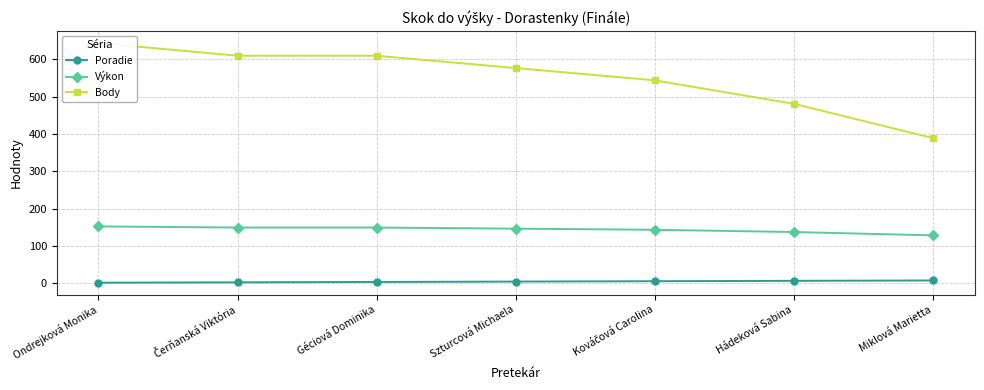

True or false: Body and Poradie cross at least once.

False